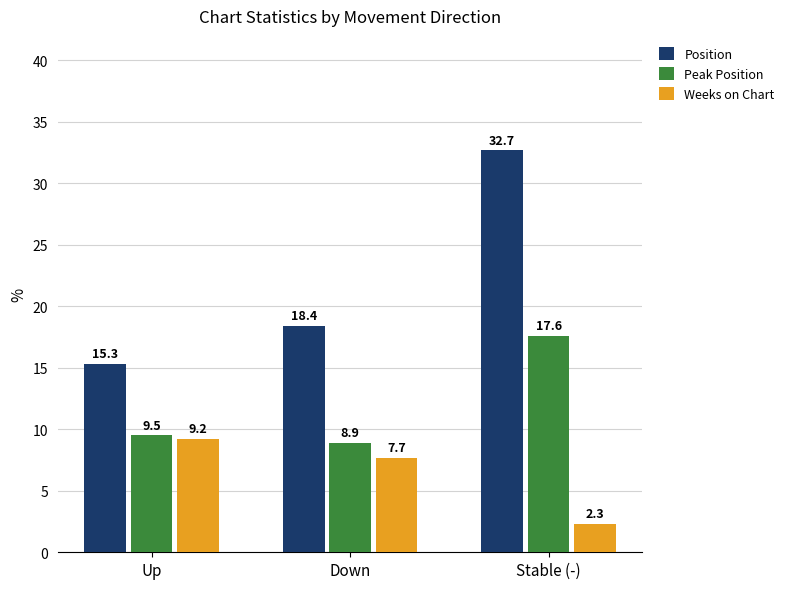

True or false: Position has a value of 18.4 at Down.

True